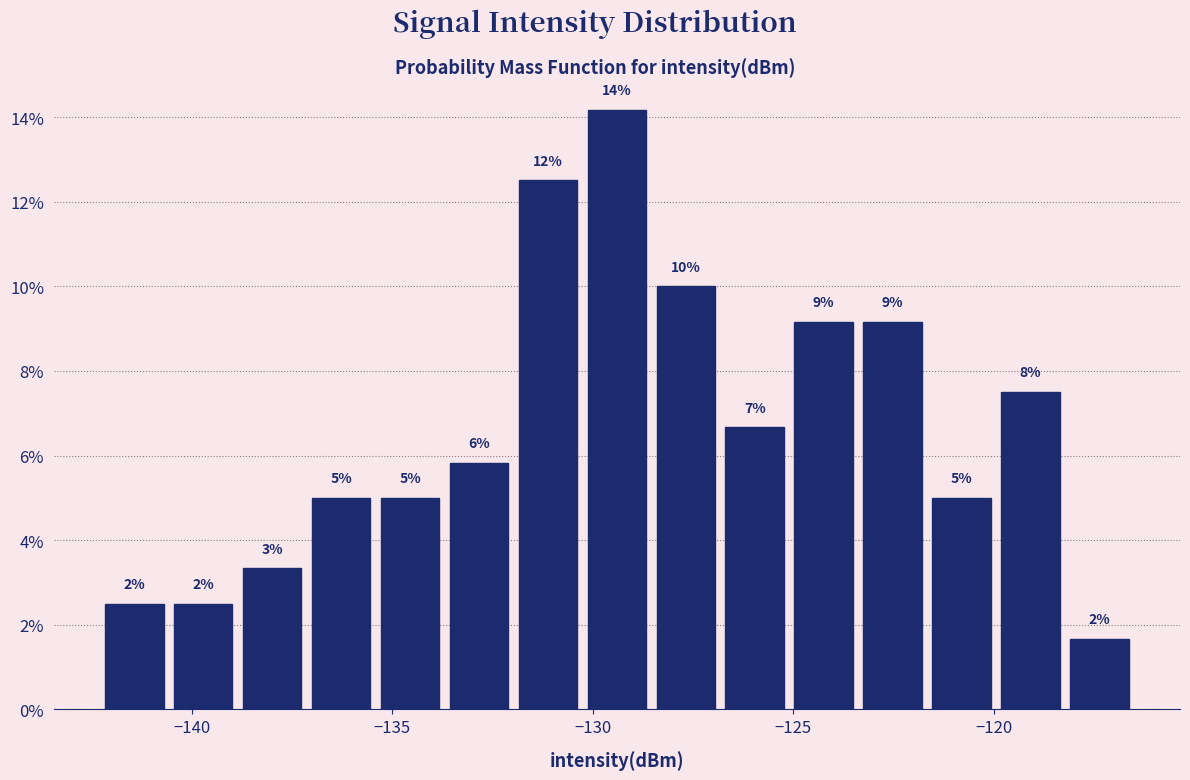

Read against the x-axis, roughly where is the centre of the tallest bar?

-129.5